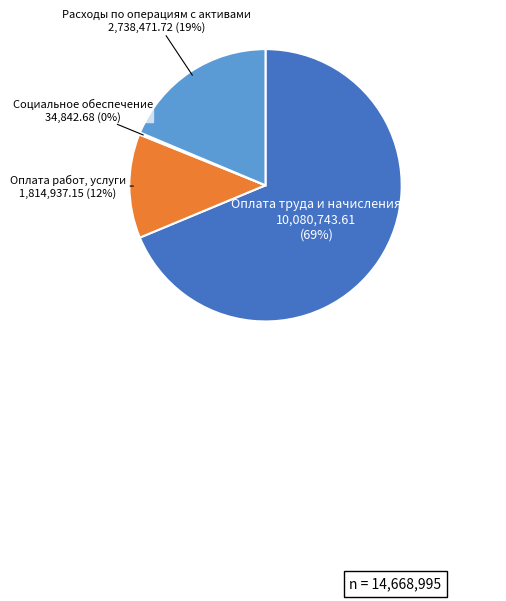

Is there any slice that represents more than half of the pie?

Yes